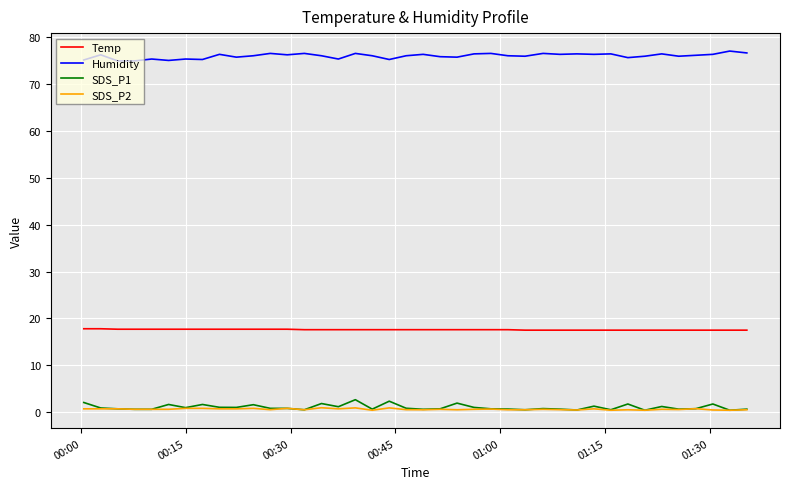

True or false: SDS_P2 and Humidity cross at least once.

False